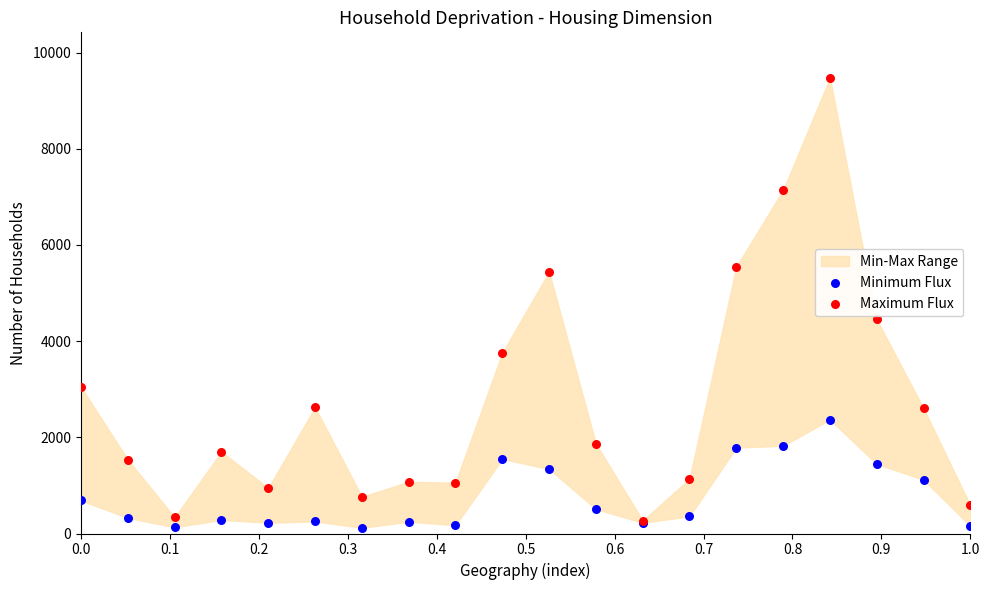

Which series has the widest spread of Y values?

Maximum Flux